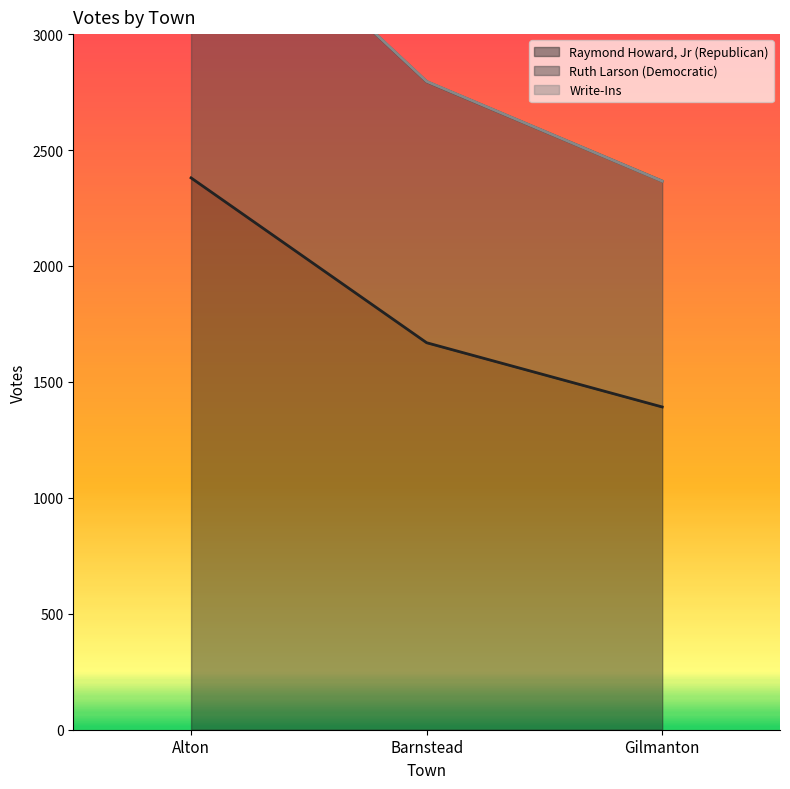

At which label does Ruth Larson (Democratic) reach its minimum?

Gilmanton